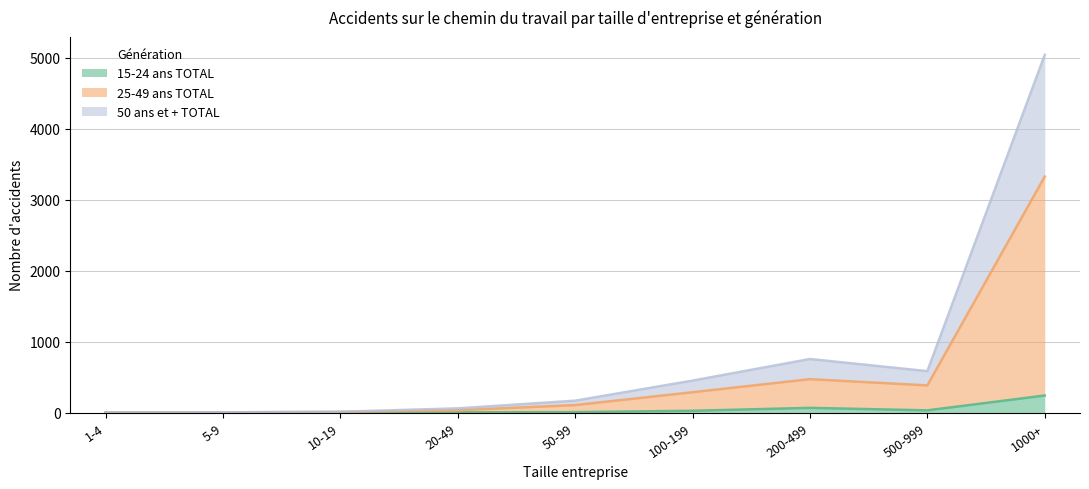

What is the approximate value of 25-49 ans TOTAL at 500-999, to the nearest 100?

400